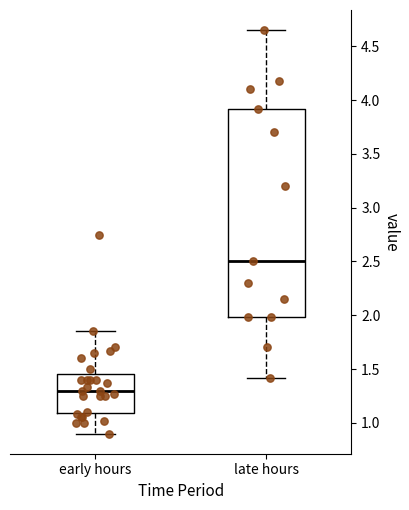

Reading left to right, transcribe this box plot: for each box, give where its median line is, the range the box spans, and where its two whiskers end, as read against the y-axis. The values are not printed on the chart, so give them approximately, as read against the axis.

early hours: median 1.30, box 1.10 to 1.45, whiskers 0.90 to 1.85
late hours: median 2.50, box 2.00 to 3.90, whiskers 1.40 to 4.65